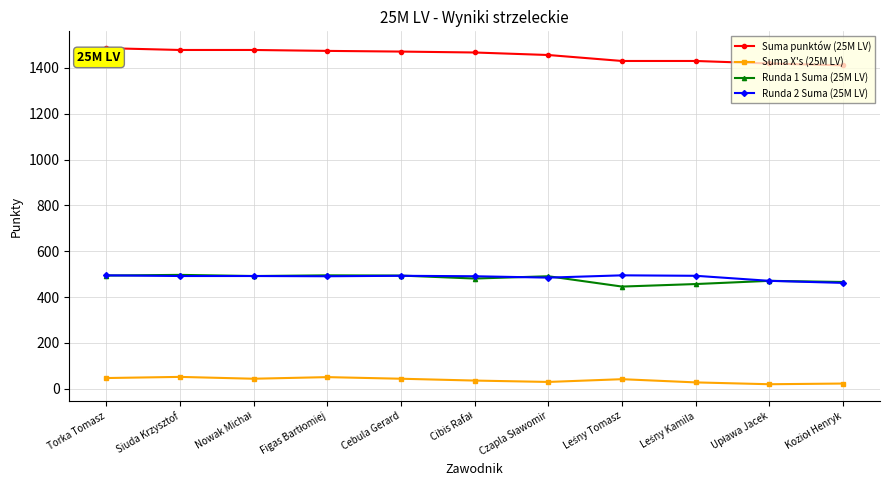

What is the label of the 1st point from the left?

Torka Tomasz